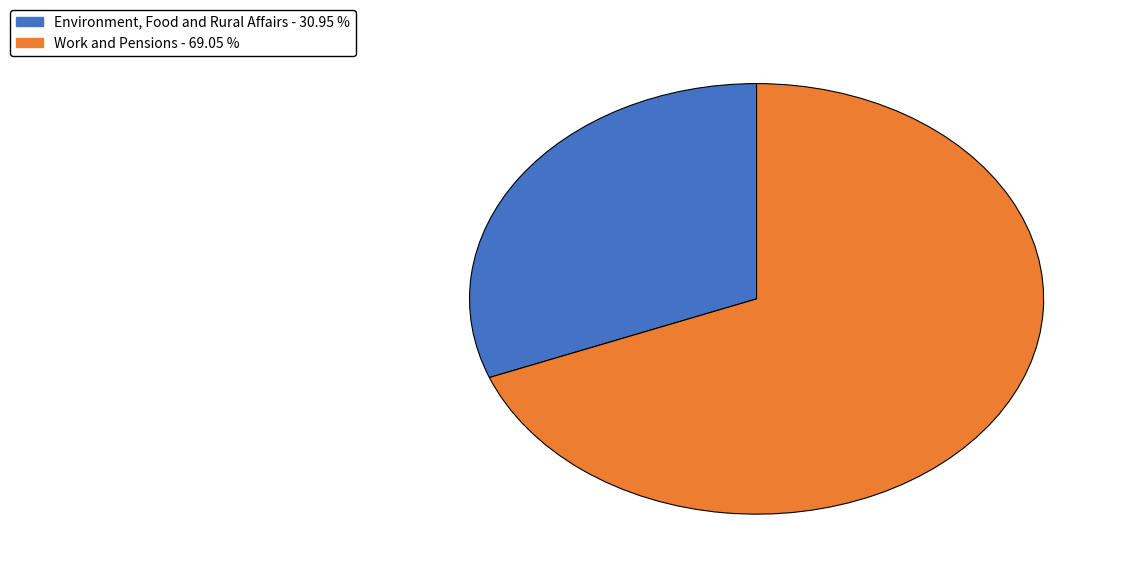

True or false: Environment, Food and Rural Affairs accounts for 26% of the total.

False